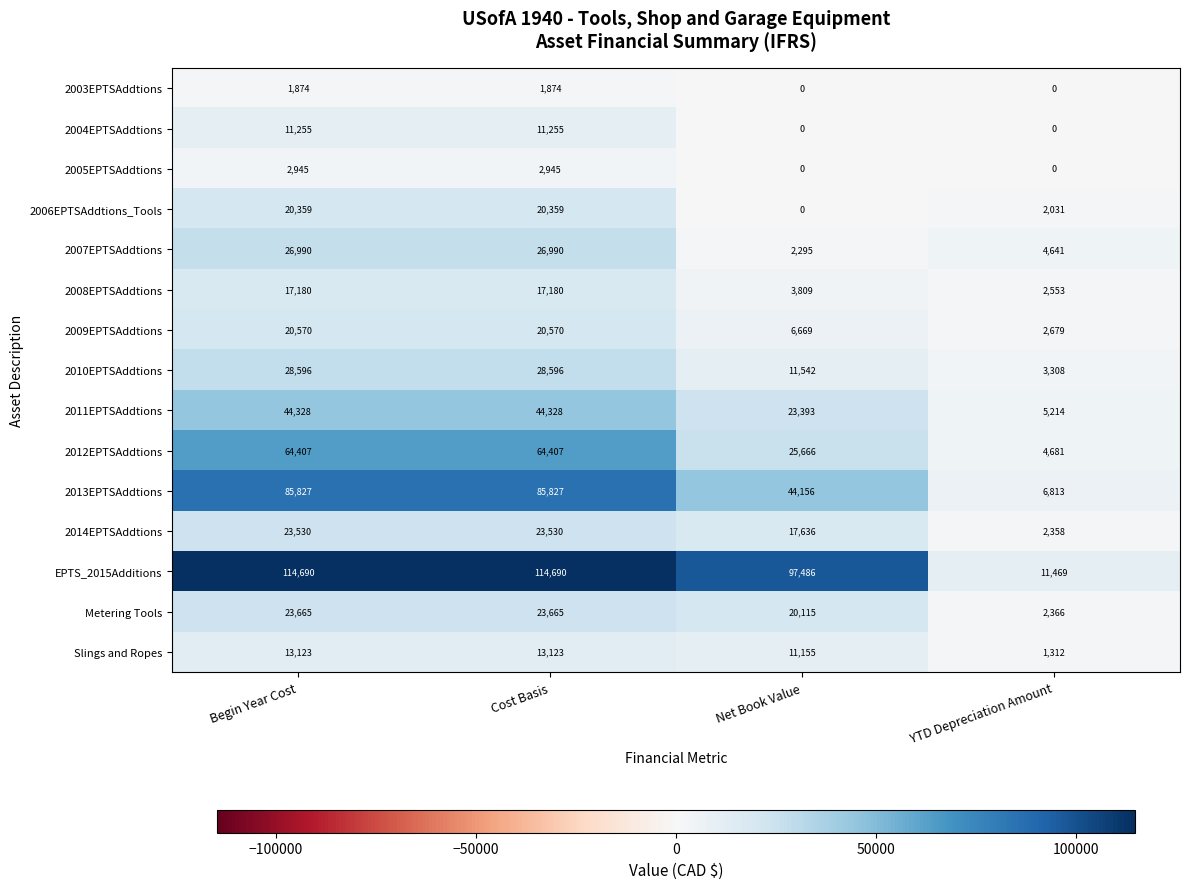

What is the sum of the 2013EPTSAddtions values at YTD Depreciation Amount and Net Book Value?

50969